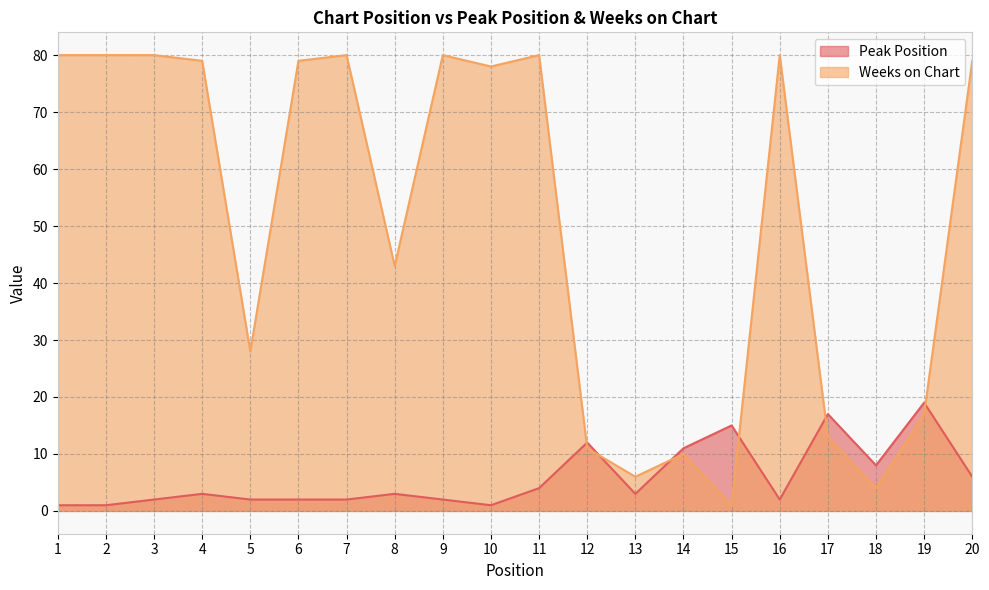

Reading left to right, extract all data points from this chart.

Peak Position: 1=1	2=1	3=2	4=3	5=2	6=2	7=2	8=3	9=2	10=1	11=4	12=12	13=3	14=11	15=15	16=2	17=17	18=8	19=19	20=6
Weeks on Chart: 1=80	2=80	3=80	4=79	5=28	6=79	7=80	8=43	9=80	10=78	11=80	12=11	13=6	14=10	15=1	16=80	17=13	18=4	19=17	20=79